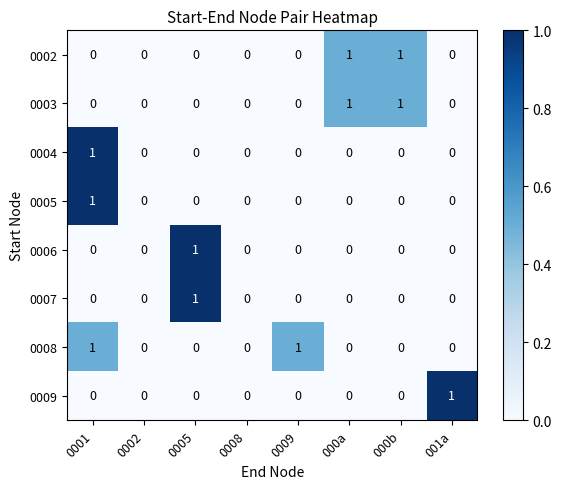

True or false: 0003 has a value of 0 at 0008.

True